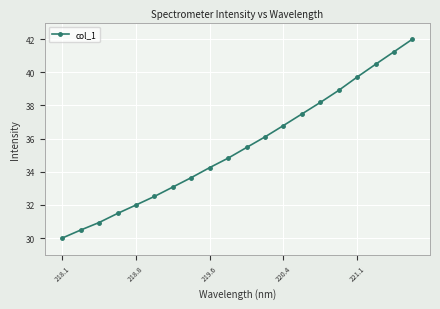

How many lines are shown in the chart?

1